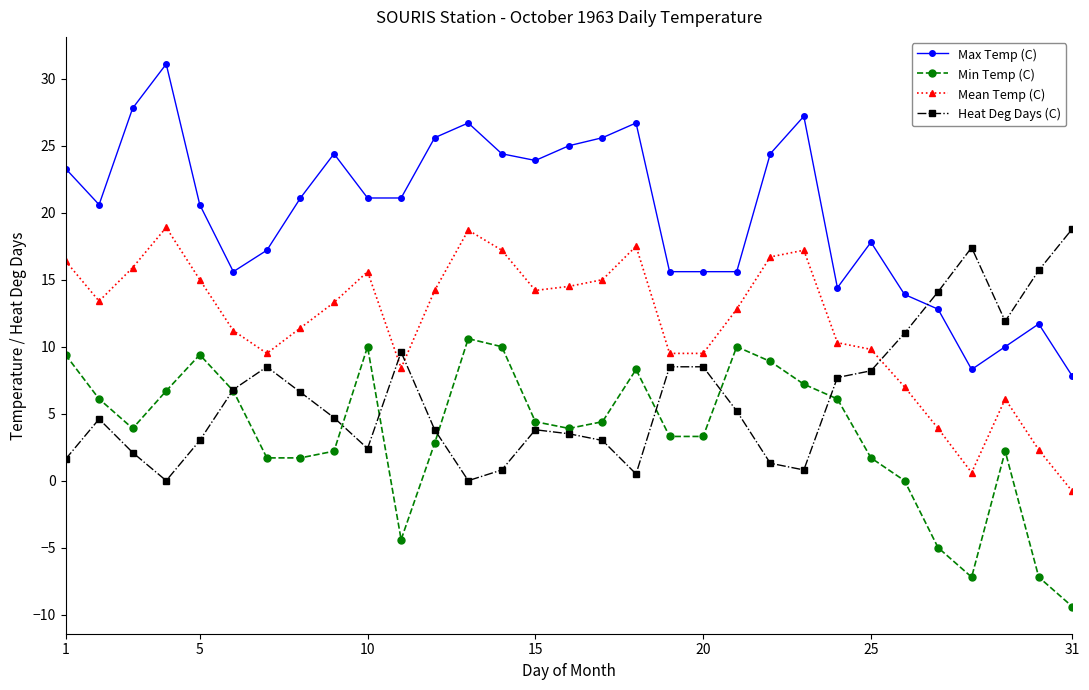

Which series has the largest total across all categories?

Max Temp (C)